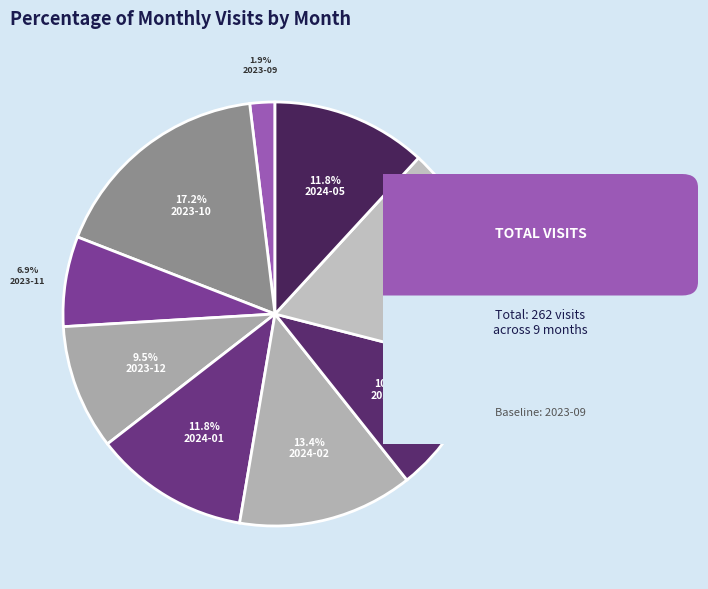

Is there a majority slice in this chart?

No